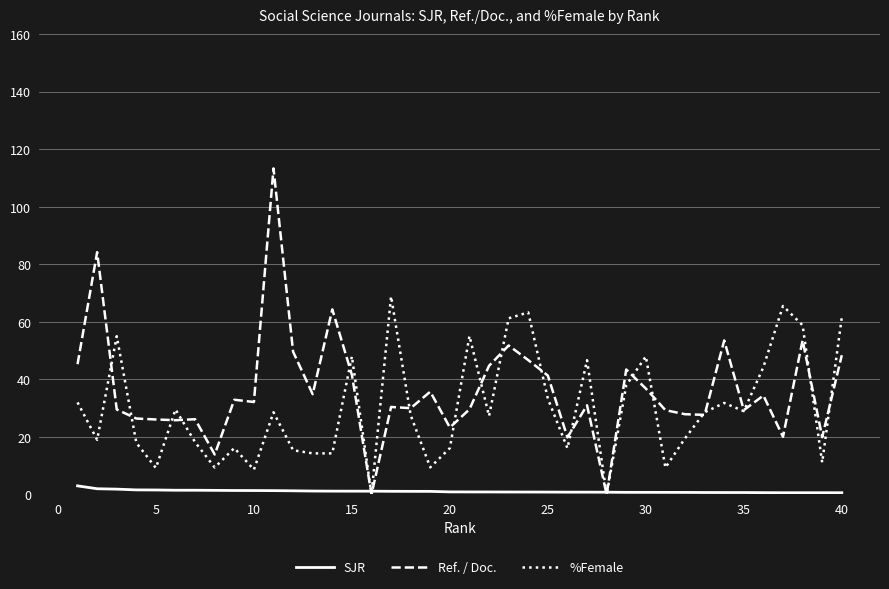

List the series in order of their peak value, lowest first.

SJR, %Female, Ref. / Doc.